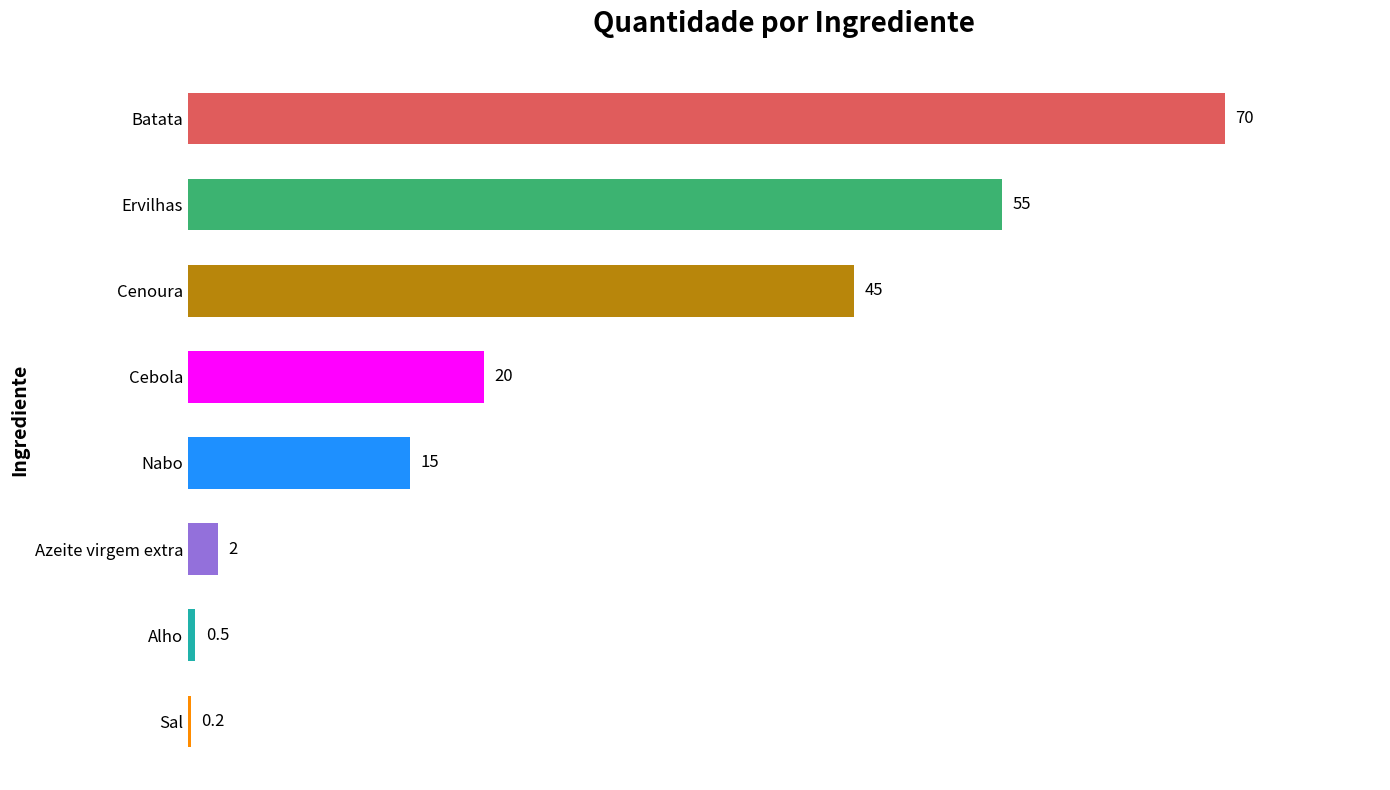

Reading bottom to top, transcribe all the data shown in this chart.

Sal=0.2	Alho=0.5	Azeite virgem extra=2.0	Nabo=15.0	Cebola=20.0	Cenoura=45.0	Ervilhas=55.0	Batata=70.0